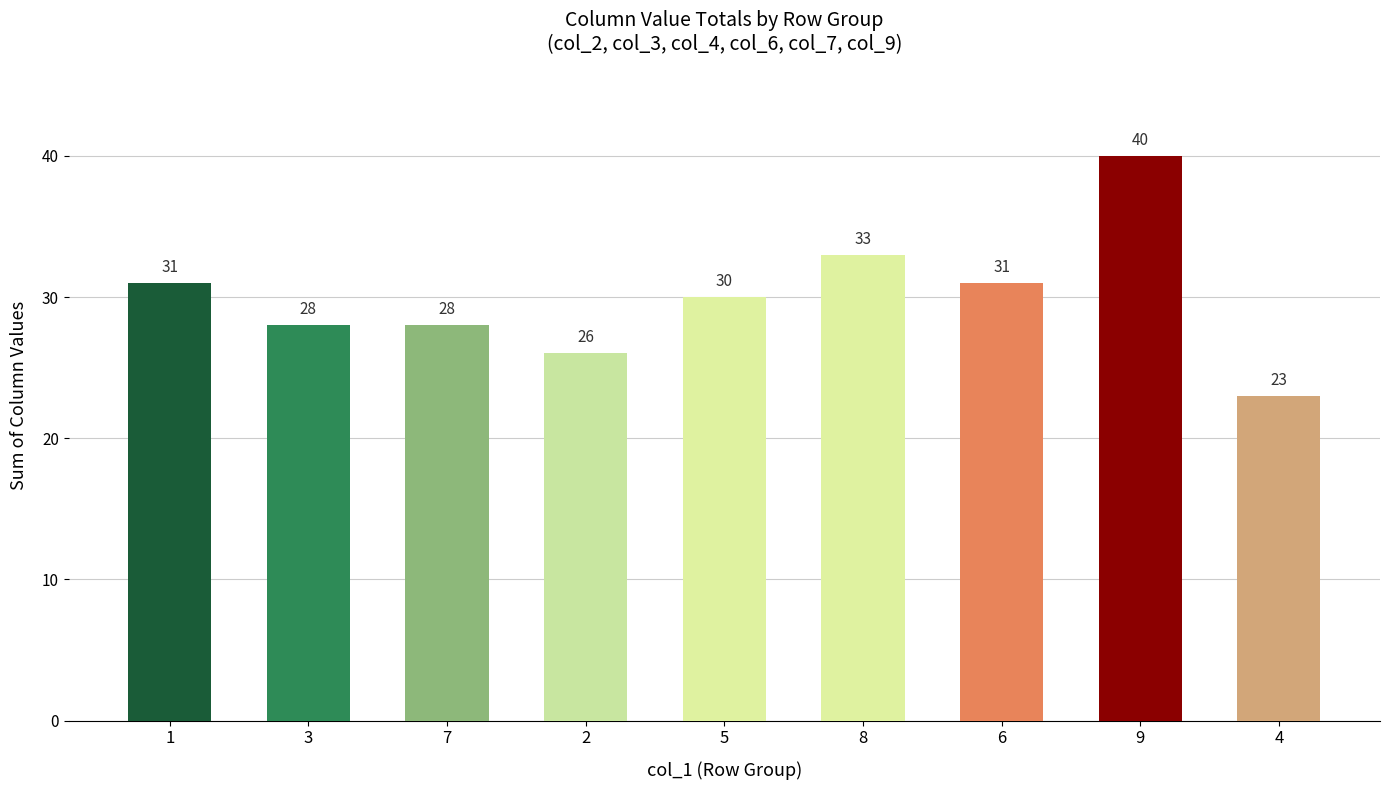

What is the label of the 5th bar from the right?

5